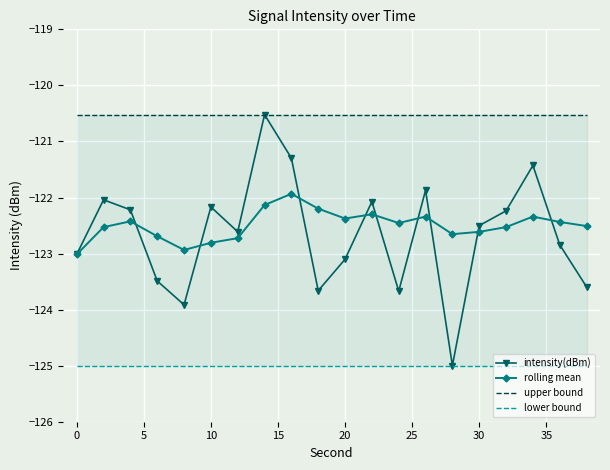

What is the highest value of the intensity(dBm) series?

-120.5